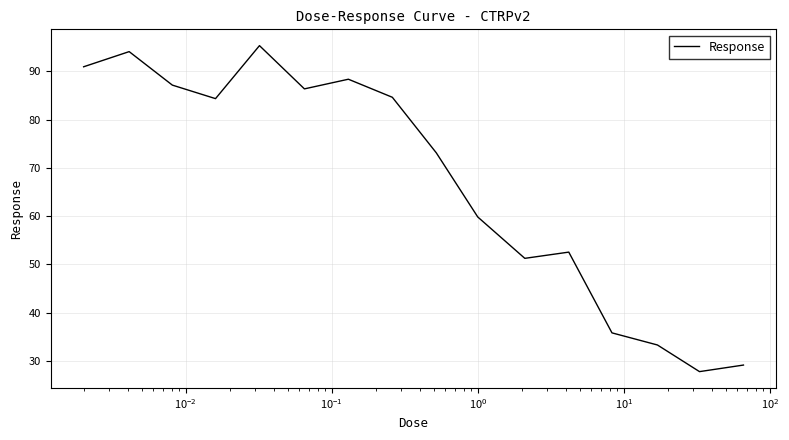

True or false: there are more than 2 points higher than both neighbors.

True